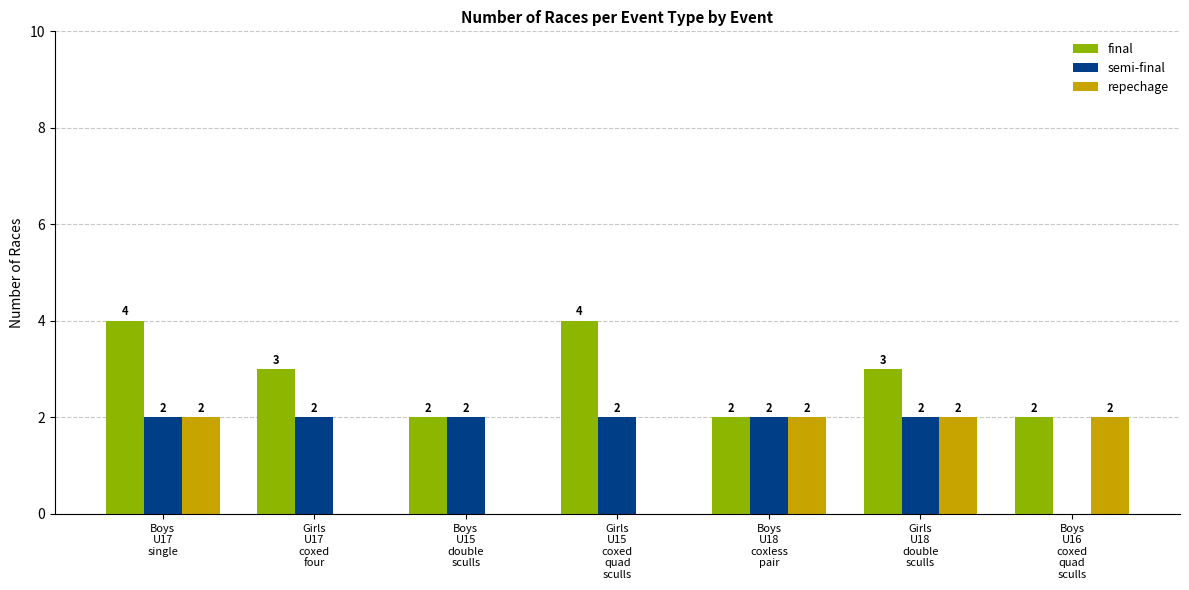

Which series has the largest total across all categories?

final